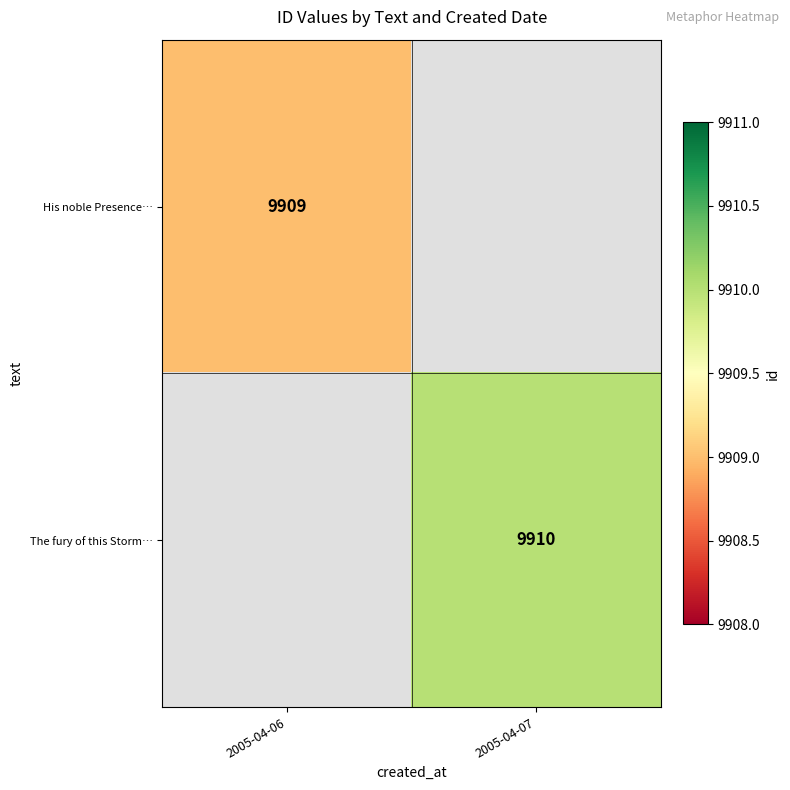

The value of His noble Presence… at 2005-04-06 is 9909. True or false?

True